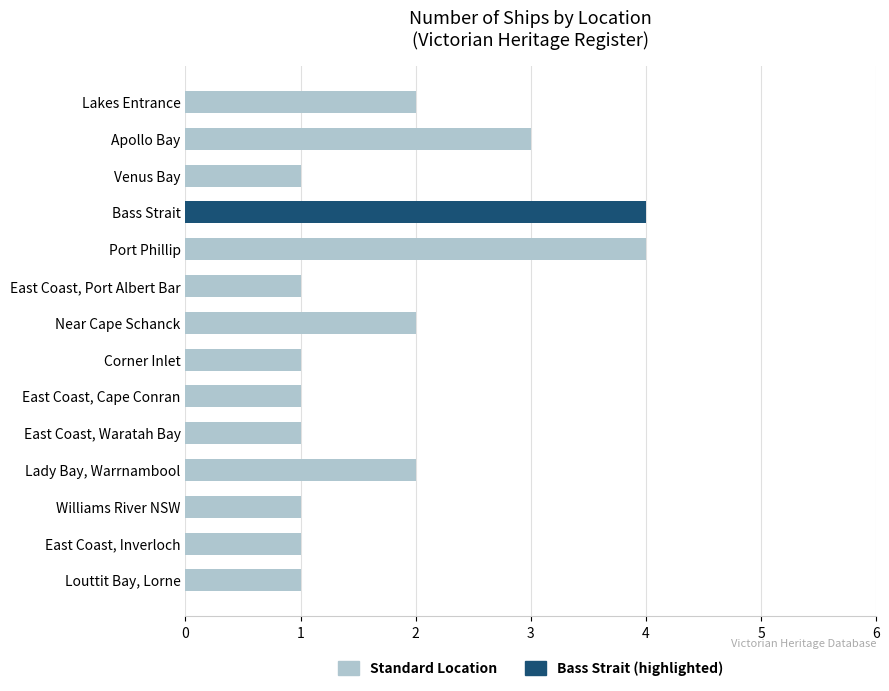

Between Apollo Bay and Lakes Entrance, which is larger?

Apollo Bay